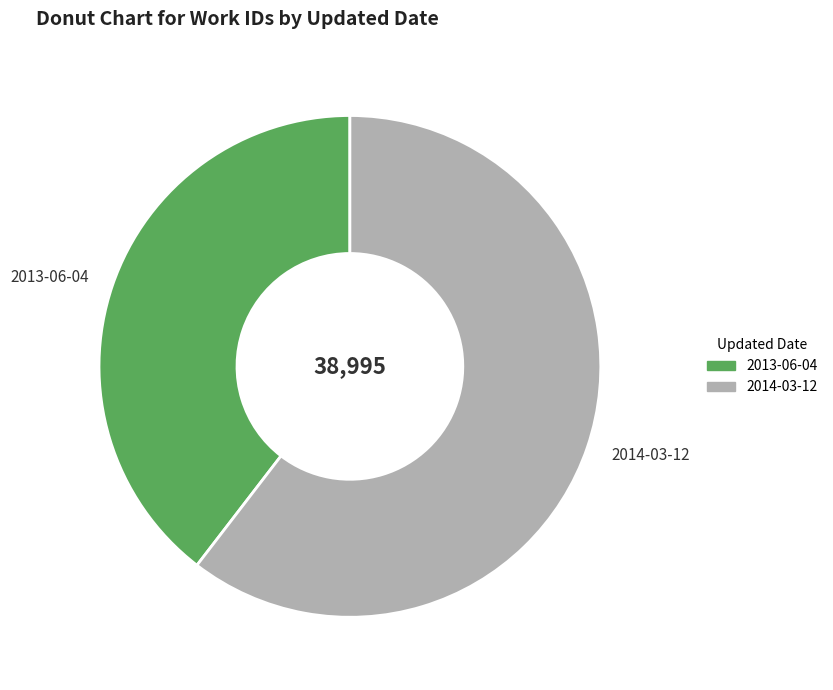

Rank the categories by value from highest to lowest.

2014-03-12, 2013-06-04